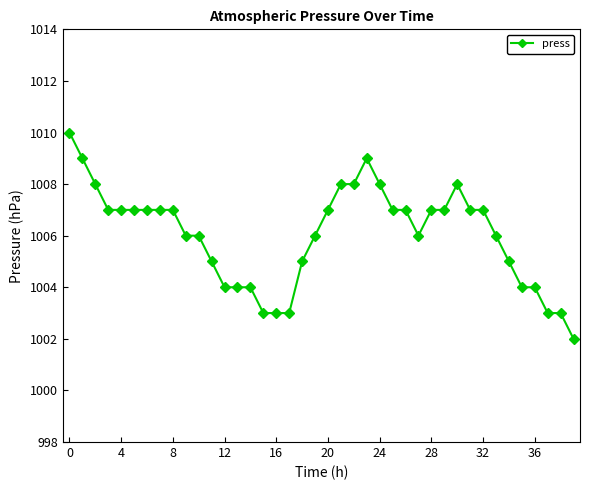

True or false: the data has more than 0 interior local peaks.

True